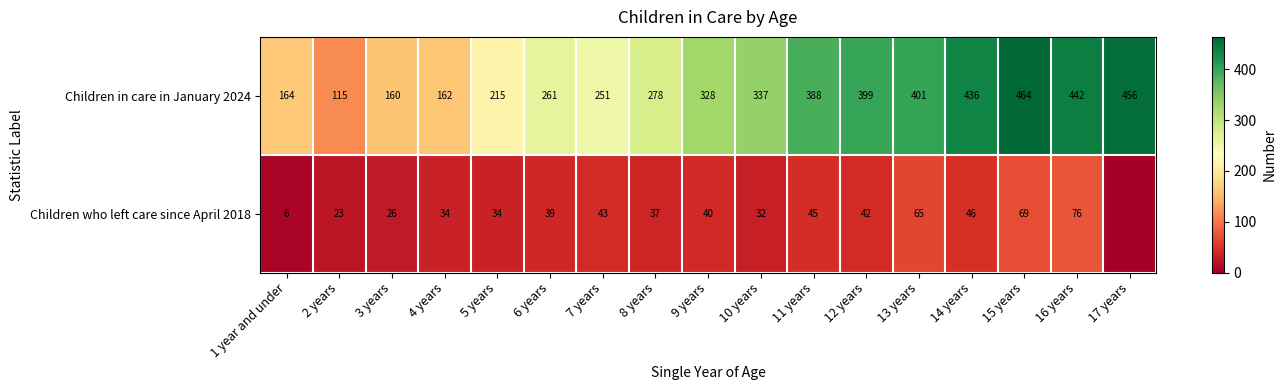

Rank the series at 7 years from highest to lowest value.

Children in care in January 2024, Children who left care since April 2018